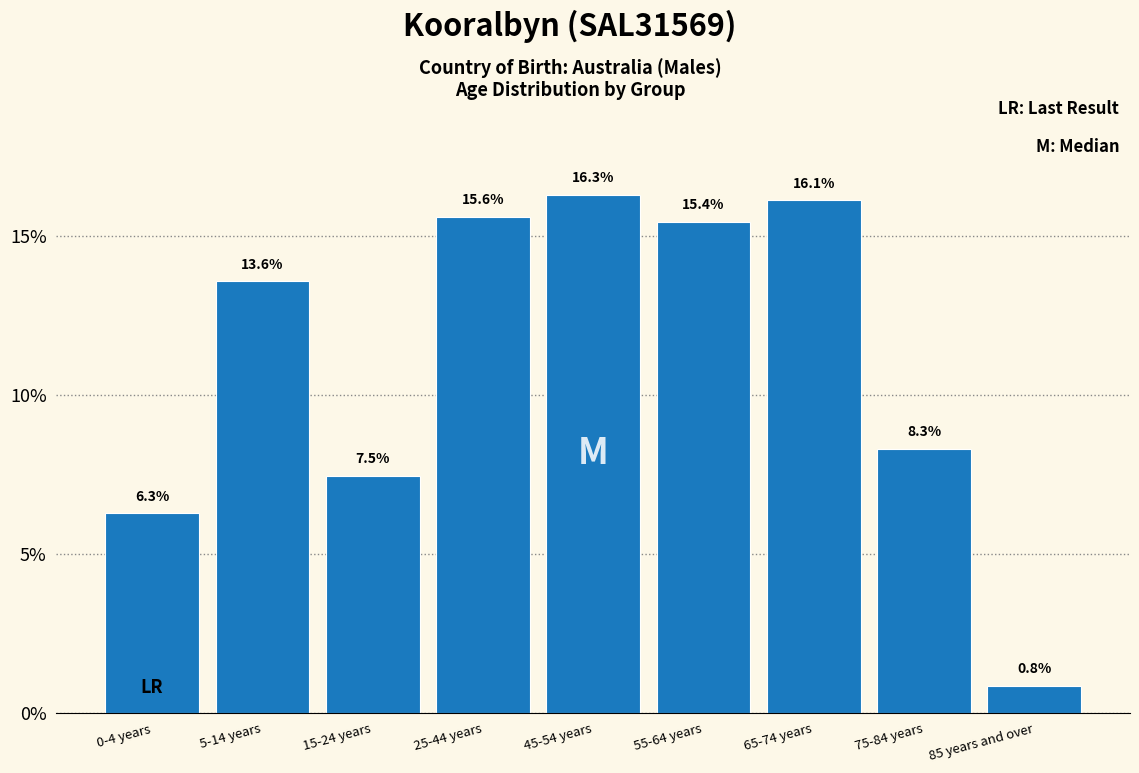

Reading left to right, list all the values displayed in this chart.

0-4 years=6.3	5-14 years=13.6	15-24 years=7.5	25-44 years=15.6	45-54 years=16.3	55-64 years=15.4	65-74 years=16.1	75-84 years=8.3	85 years and over=0.8